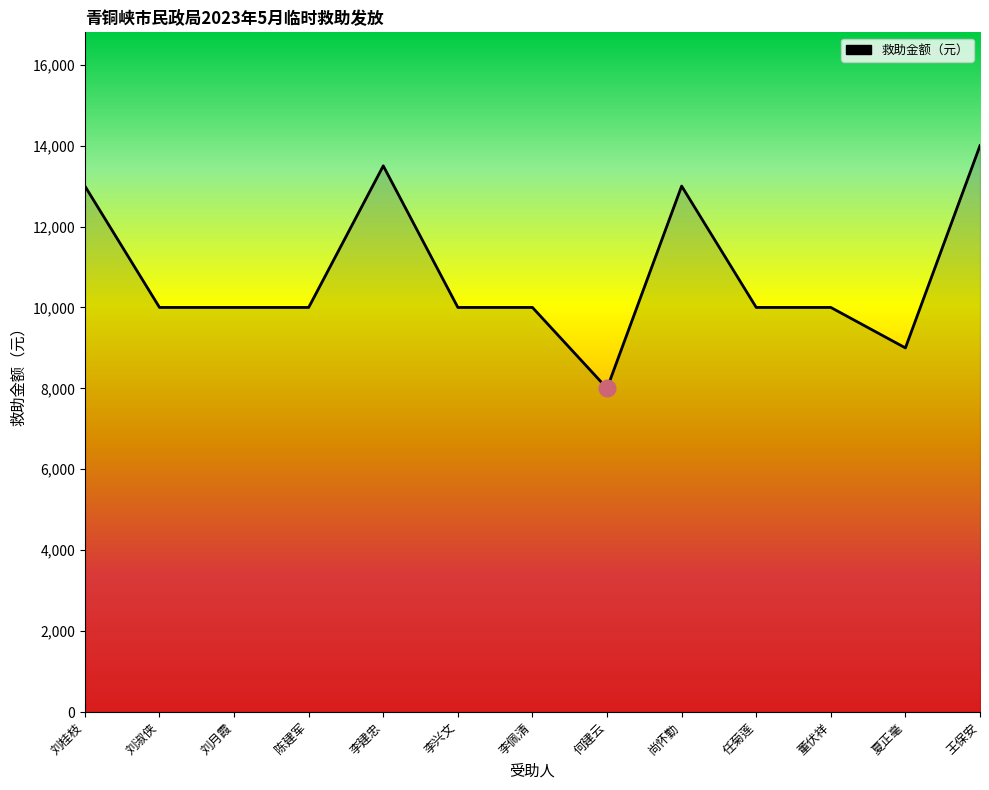

Which category has the highest value across all series?

王保安